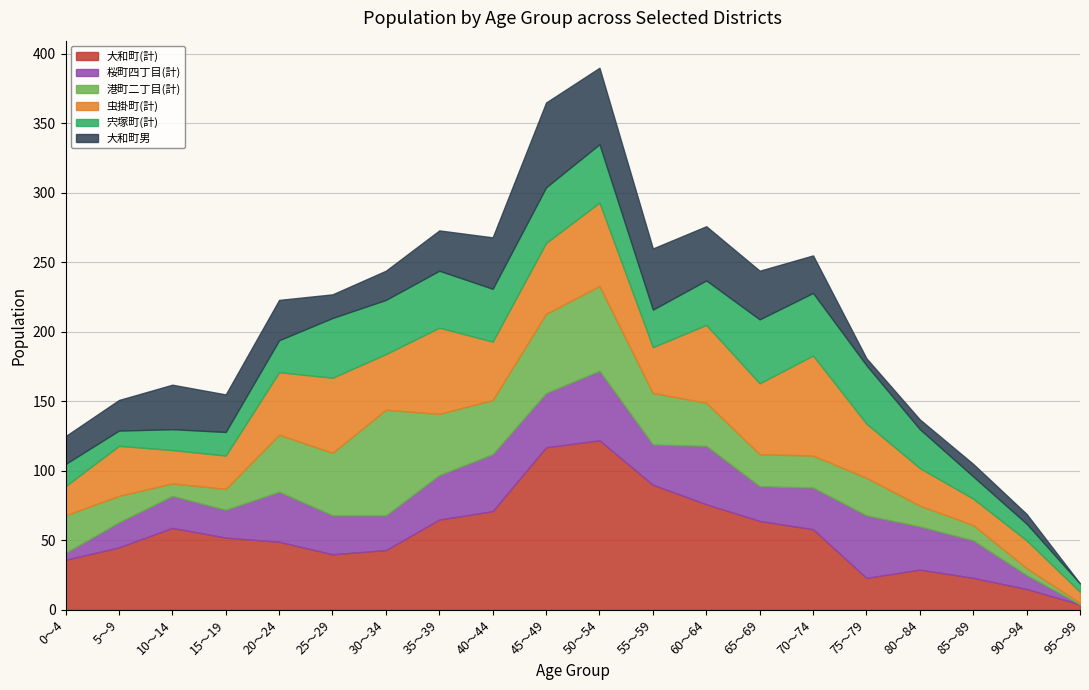

How many values in the 虫掛町(計) series are below 40?

10